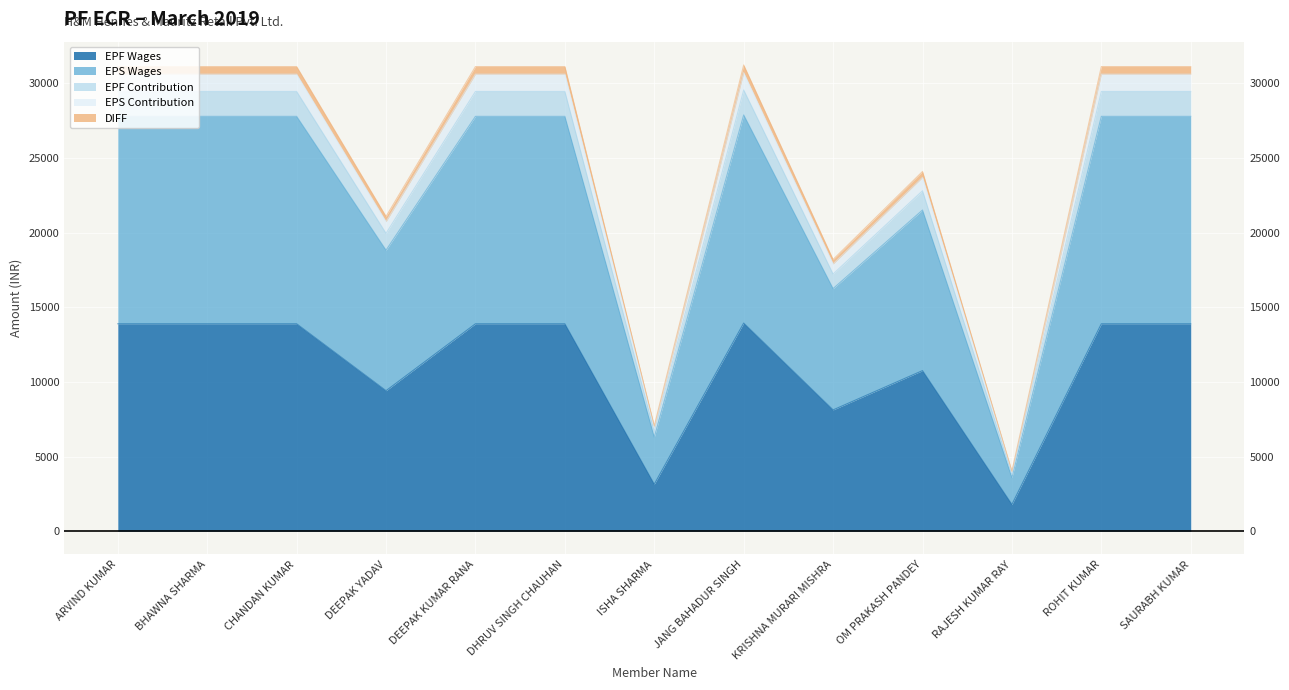

How many categories are shown in the chart?

13